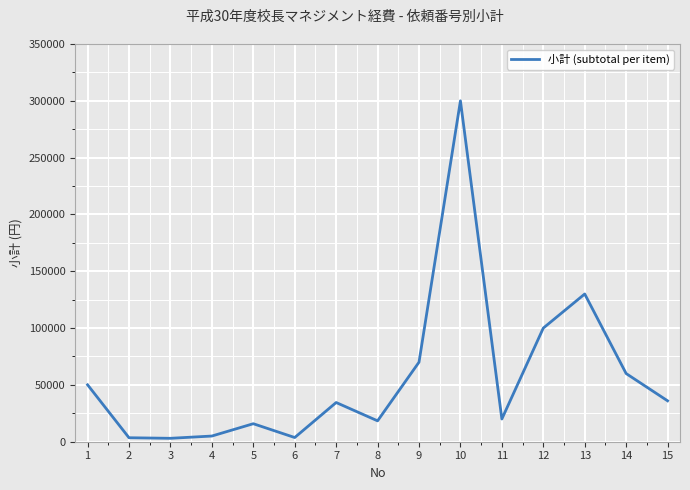

How many lines are shown in the chart?

1